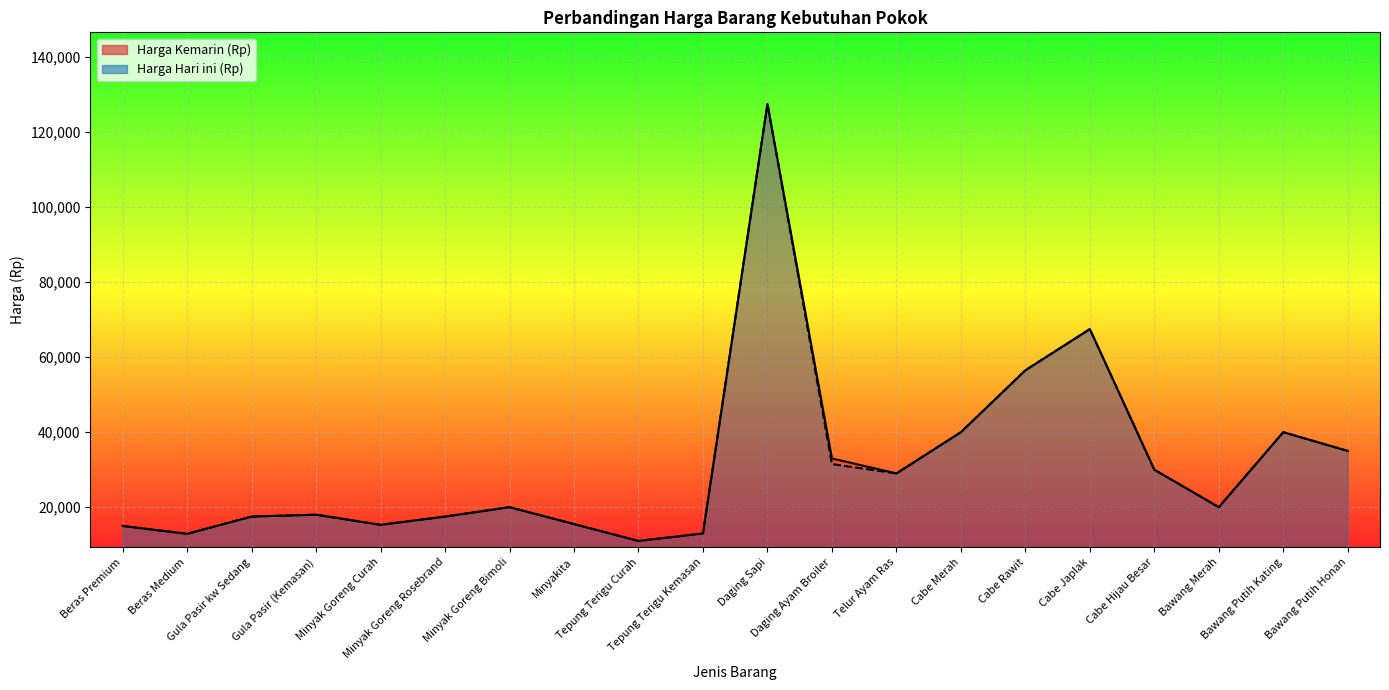

Which series has the largest total across all categories?

Harga Kemarin (Rp)